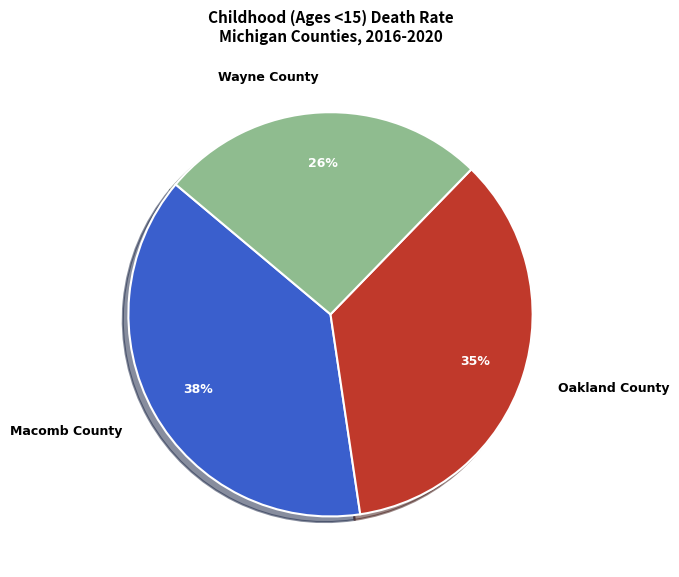

Does Macomb County account for over 50% of the chart?

No